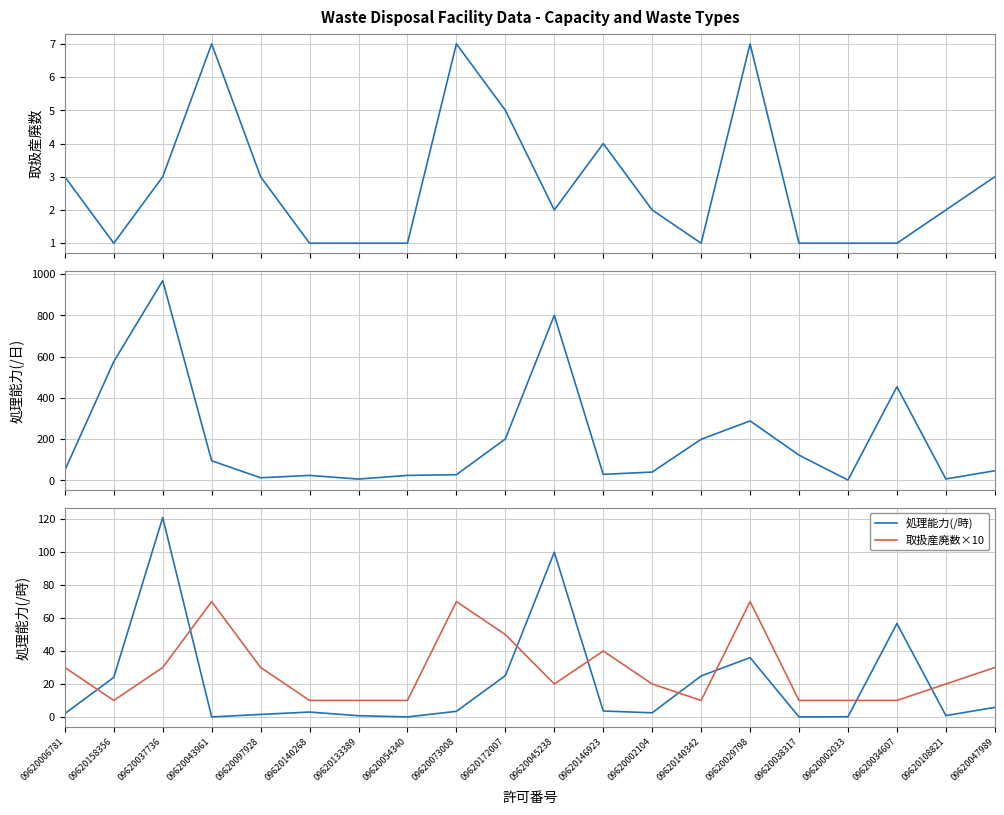

Is this an area chart (filled region under the line)?

No